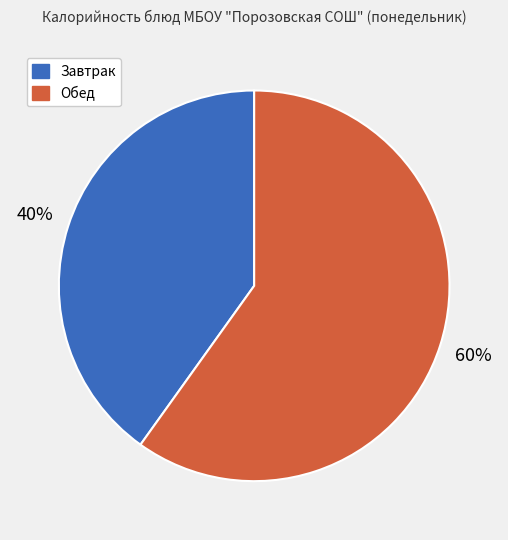

Does any single category account for the majority?

Yes